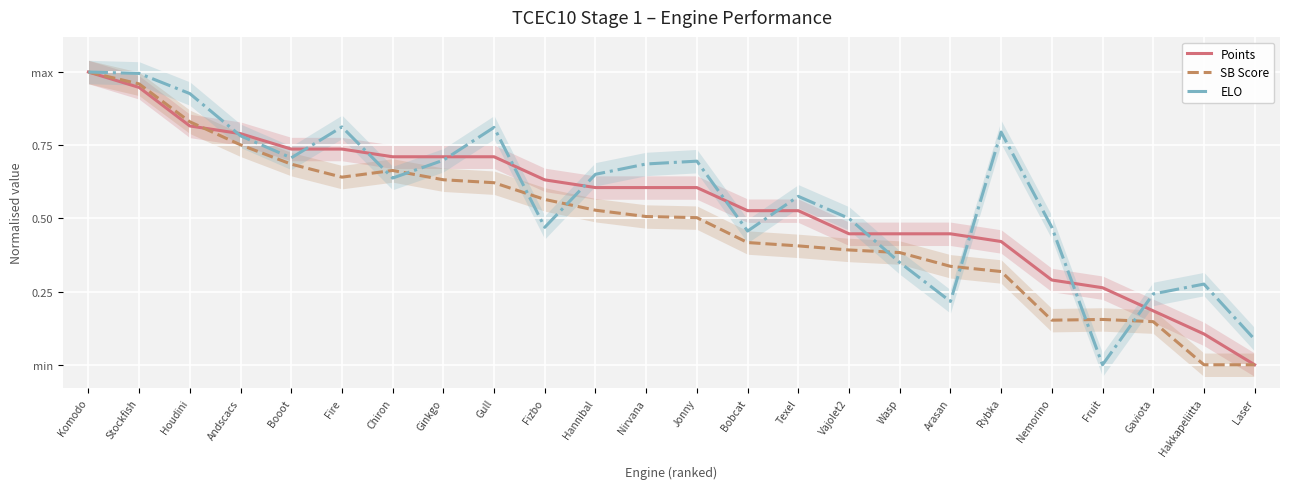

Reading left to right, what are all the values shown in this chart?

Points: 1.0	0.9	0.8	0.8	0.7	0.7	0.7	0.7	0.7	0.6	0.6	0.6	0.6	0.5	0.5	0.4	0.4	0.4	0.4	0.3	0.3	0.2	0.1	0.0
SB Score: 1.0	1.0	0.8	0.8	0.7	0.6	0.7	0.6	0.6	0.6	0.5	0.5	0.5	0.4	0.4	0.4	0.4	0.3	0.3	0.2	0.2	0.1	0.0	0.0
ELO: 1.0	1.0	0.9	0.8	0.7	0.8	0.6	0.7	0.8	0.5	0.7	0.7	0.7	0.5	0.6	0.5	0.3	0.2	0.8	0.5	0.0	0.2	0.3	0.1